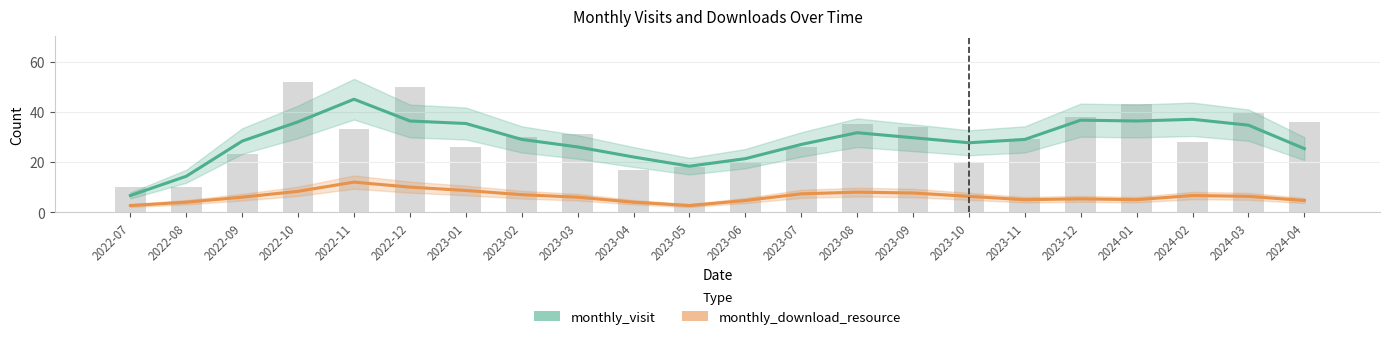

What is the difference between the monthly_download_resource values at 2023-05 and 2022-08?

1.3